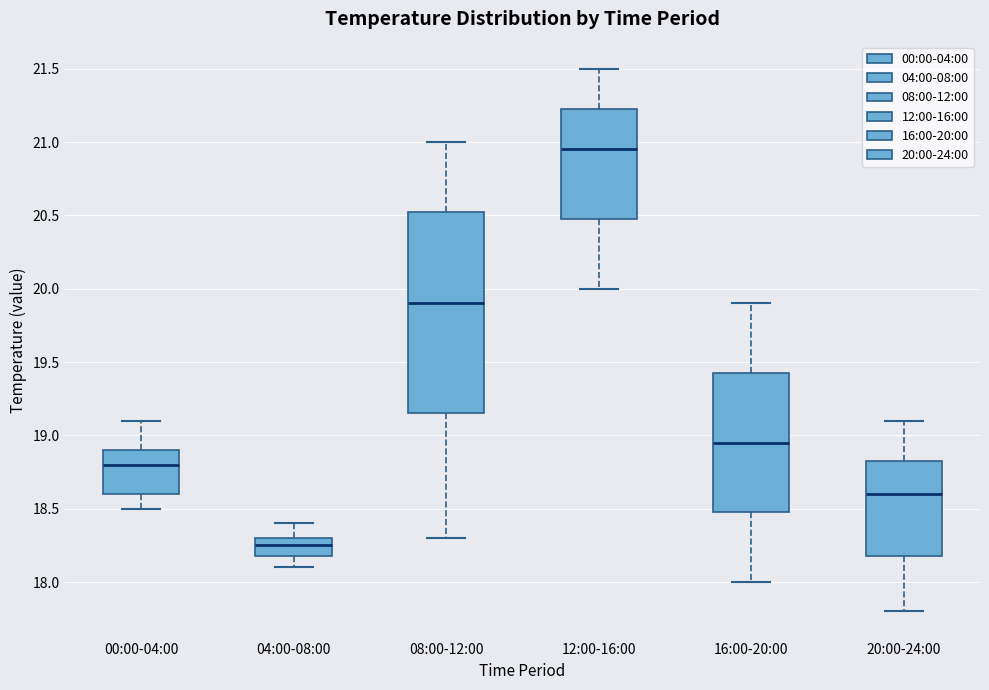

Where does the upper whisker of the box for 12:00-16:00 end on the y-axis? The values are not printed on the chart, so give them approximately, as read against the axis.

21.50